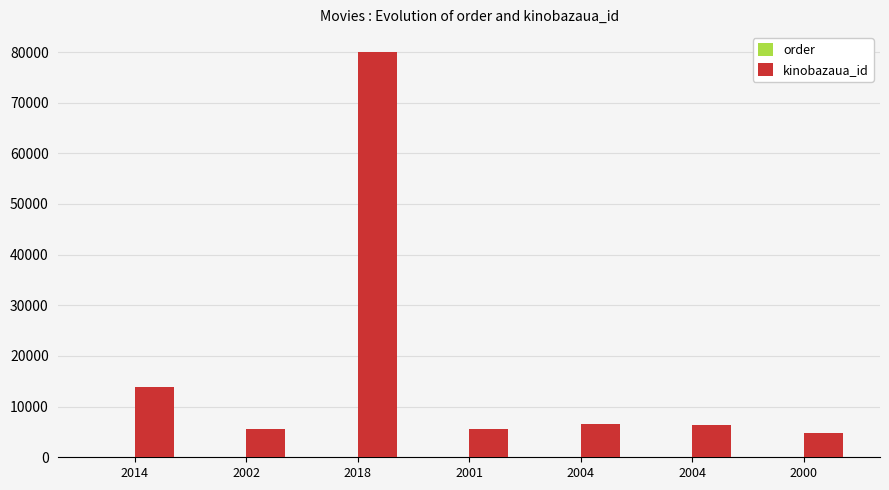

Count the number of categories in the chart.

7